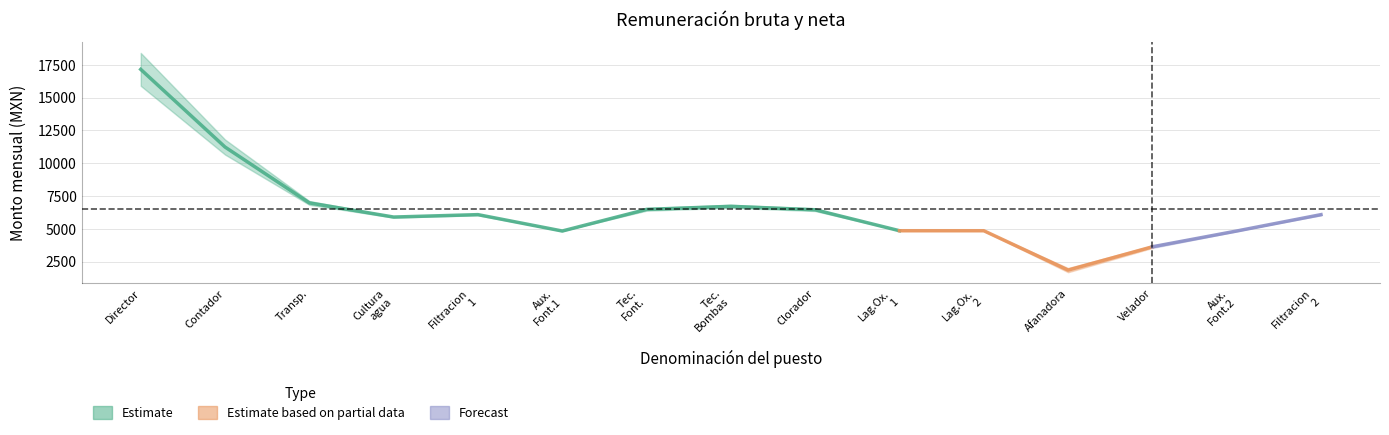

What is the label of the 1st point from the left?

Director